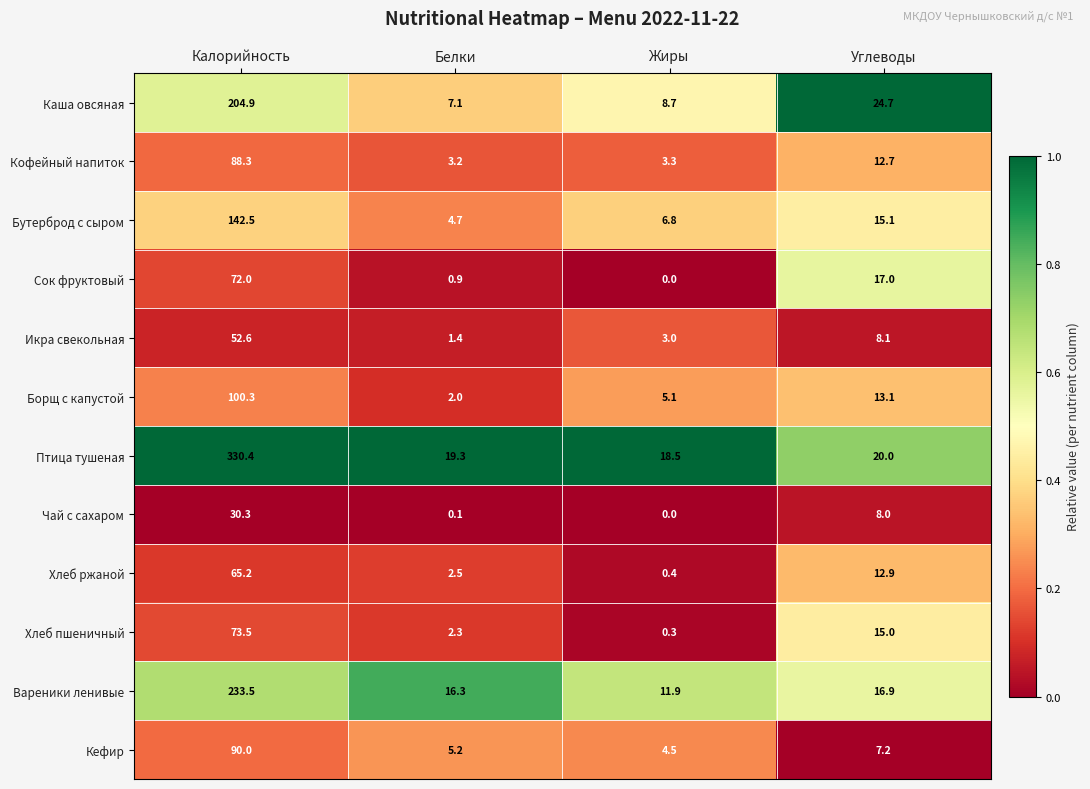

What is the sum of the Кефир values at Углеводы and Калорийность?

97.2